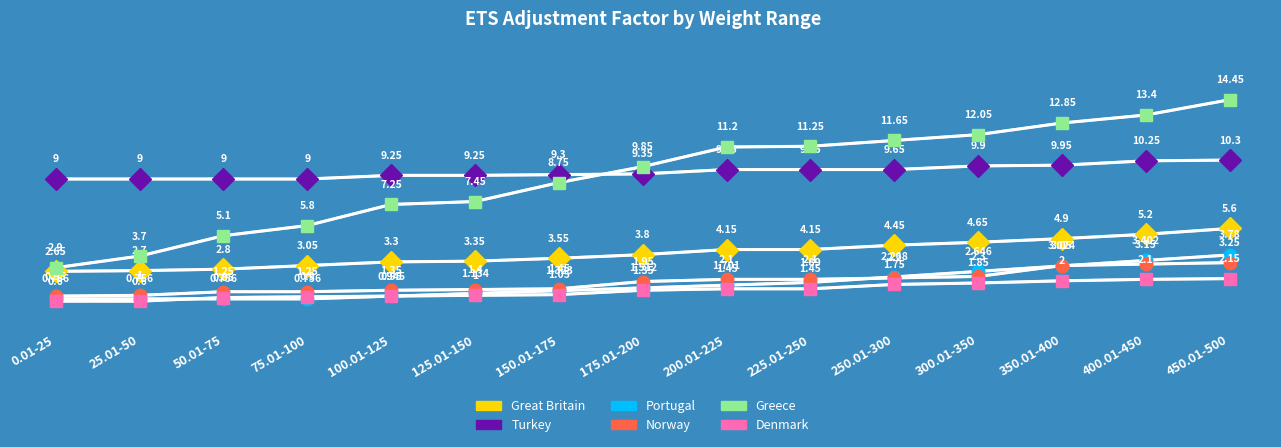

Which series has the largest total across all categories?

Turkey